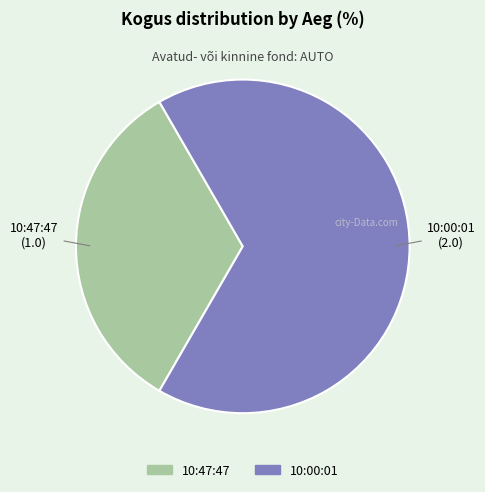

What is the majority slice?

10:00:01